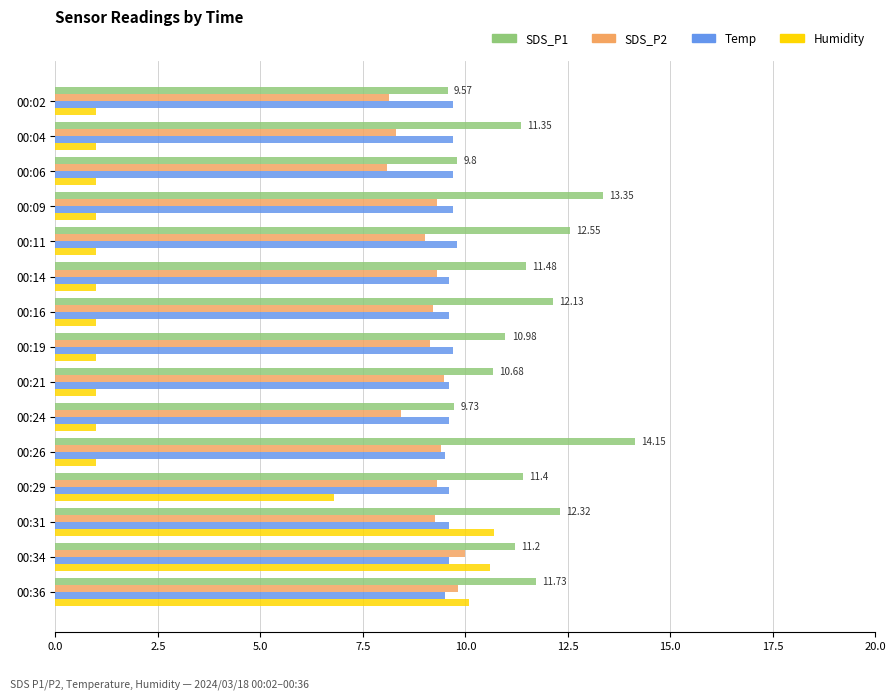

Is the value of Humidity at 00:11 greater than the value of SDS_P1 at 00:02?

No